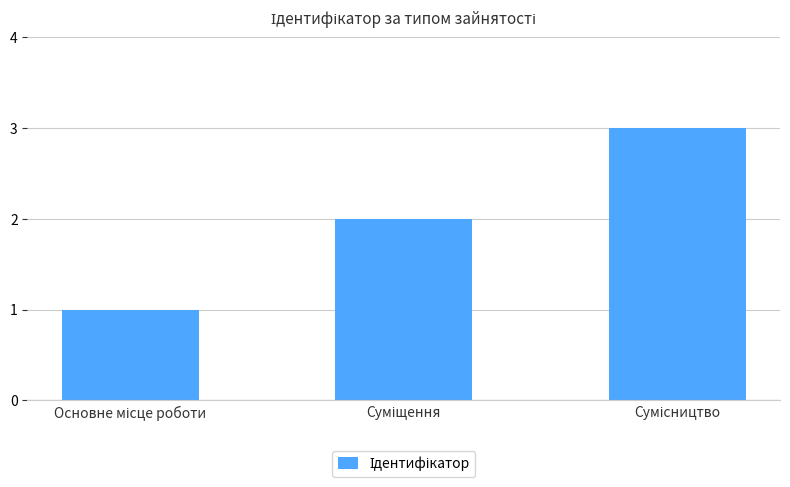

What is the sum of all values?

6